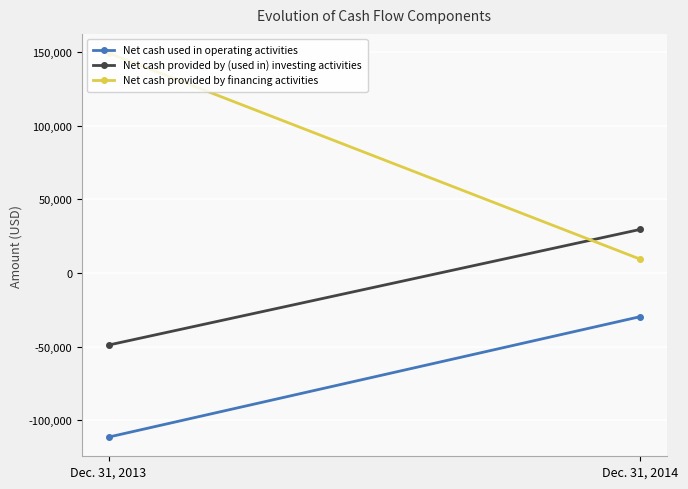

Reading right to left, extract all data points from this chart.

Net cash used in operating activities: Dec. 31, 2014=-29728	Dec. 31, 2013=-111567
Net cash provided by (used in) investing activities: Dec. 31, 2014=29584	Dec. 31, 2013=-48994
Net cash provided by financing activities: Dec. 31, 2014=9438	Dec. 31, 2013=149500